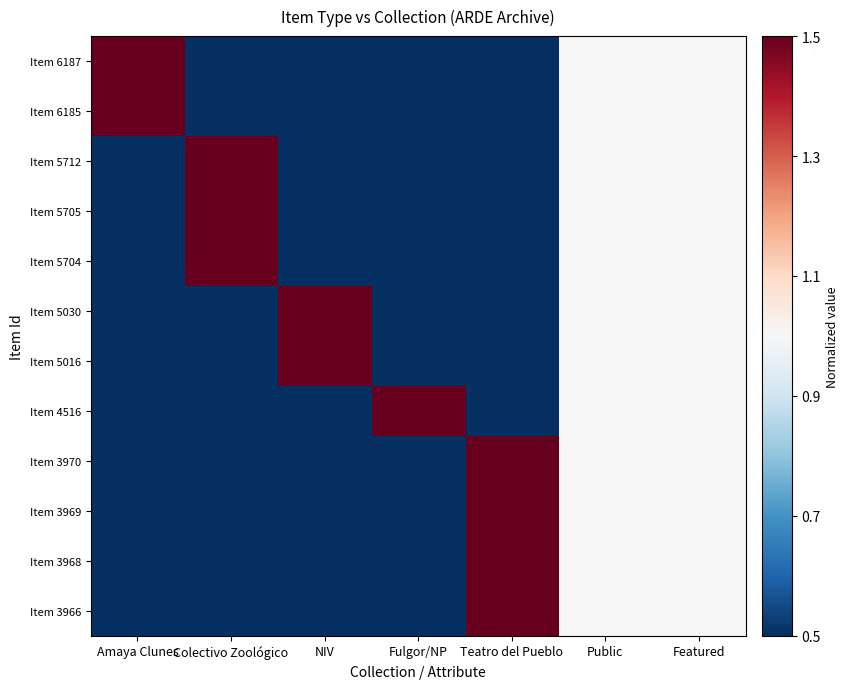

Between Amaya Clunes and Fulgor/NP, which is larger?

Amaya Clunes